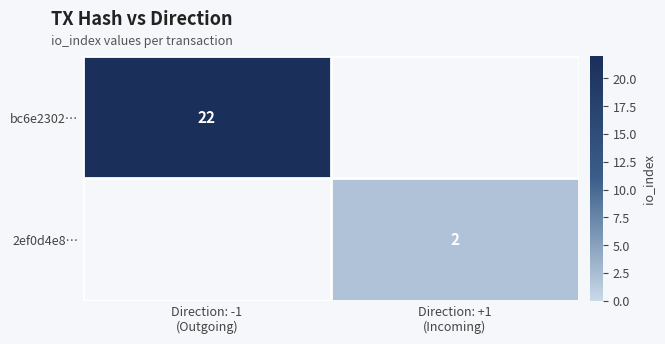

Which label corresponds to the largest value in the chart?

Direction: -1
(Outgoing)